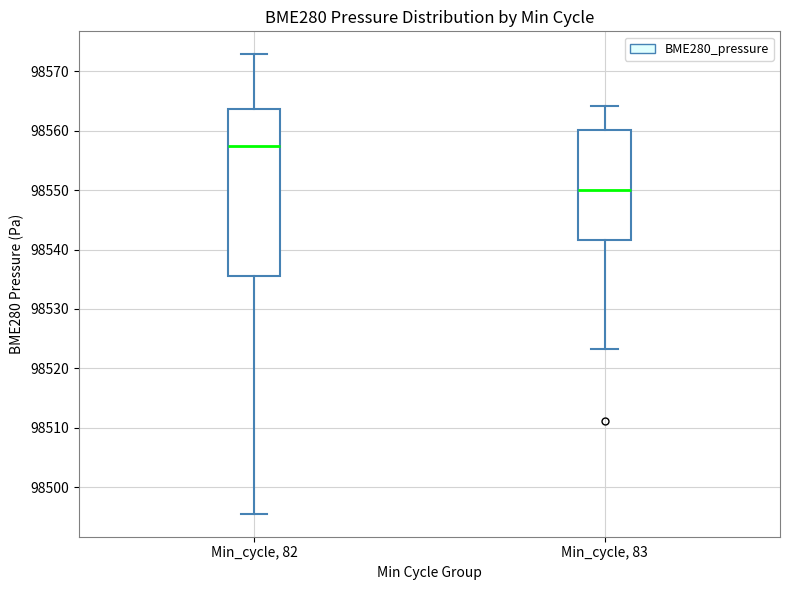

Which box is the tallest, from its lower edge to its upper edge?

Min_cycle, 82